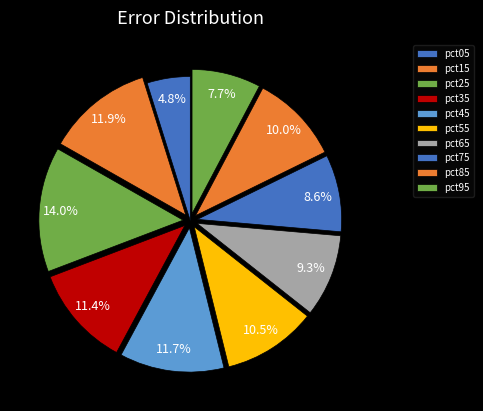

What is the largest slice in the pie chart?

pct25